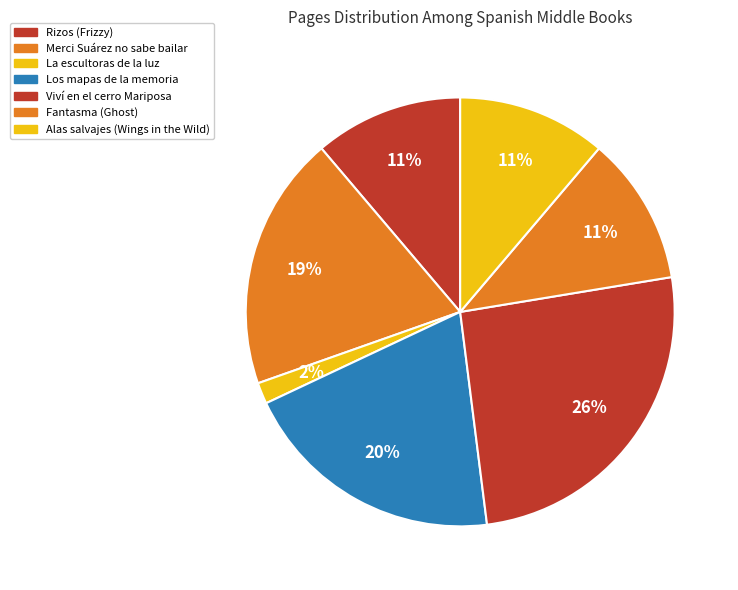

How many segments does this pie chart have?

7